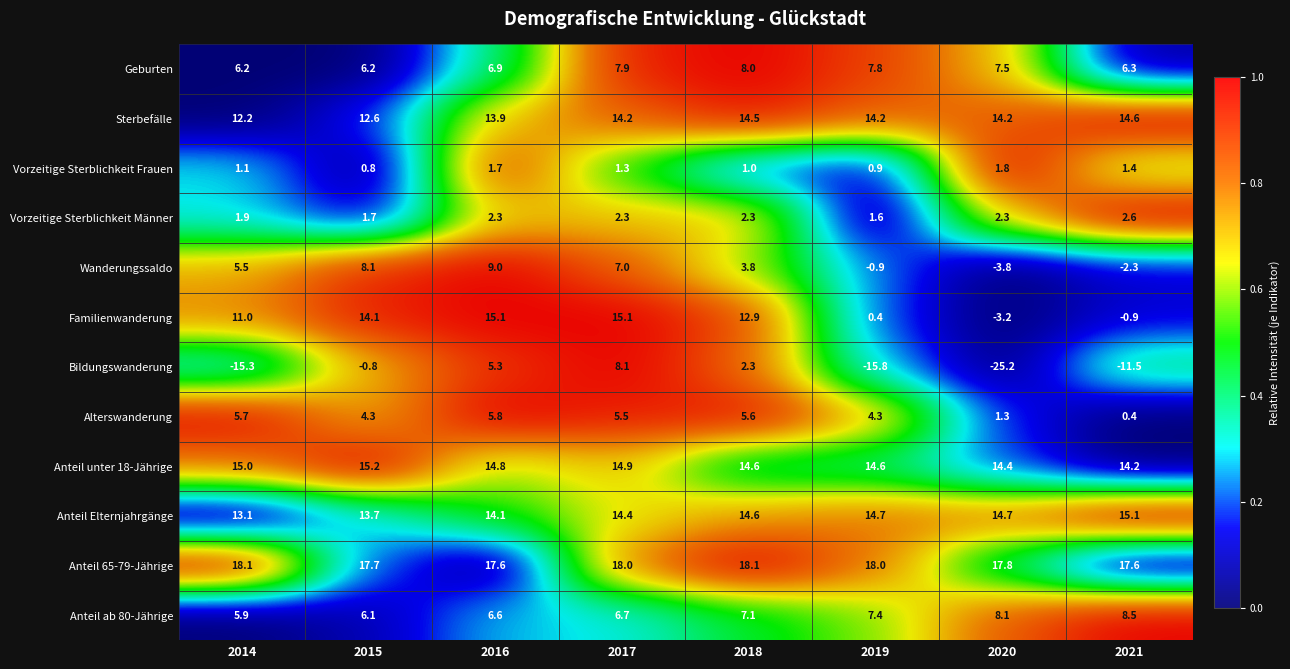

Where does the Sterbefälle series first go above 14?

2017